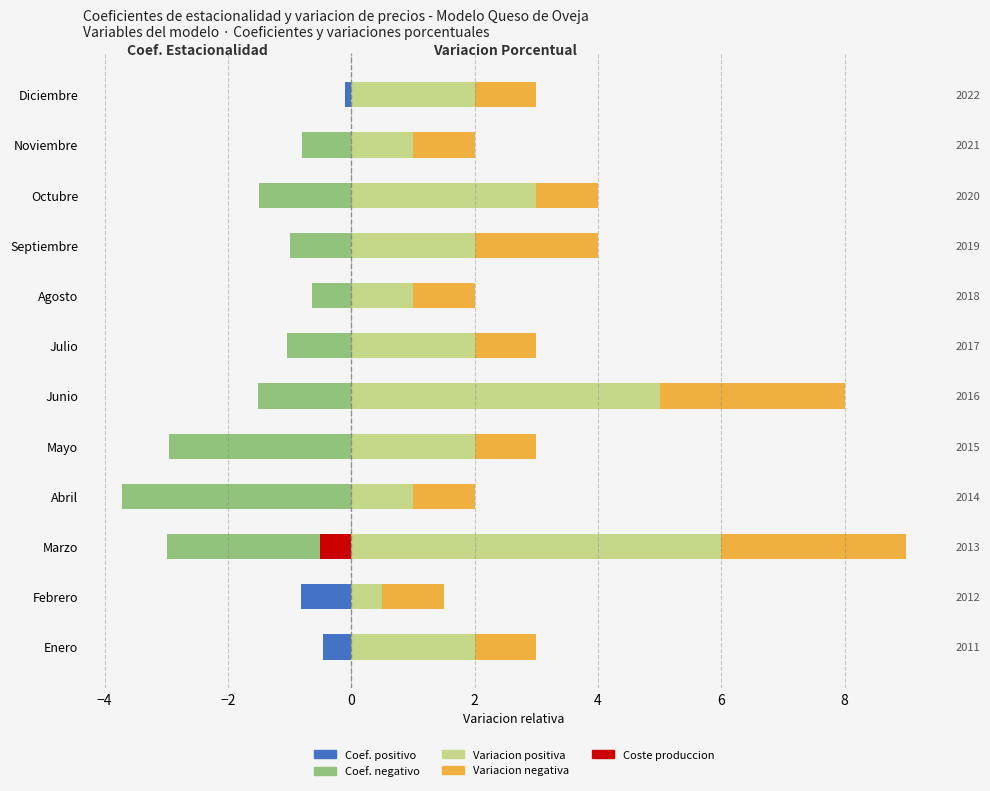

How many groups of bars are there?

12